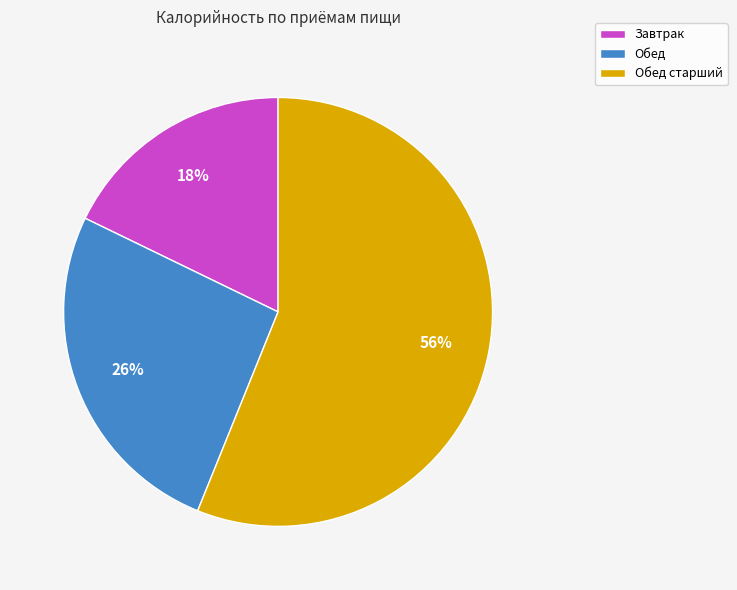

Is Обед старший the majority of the pie?

Yes